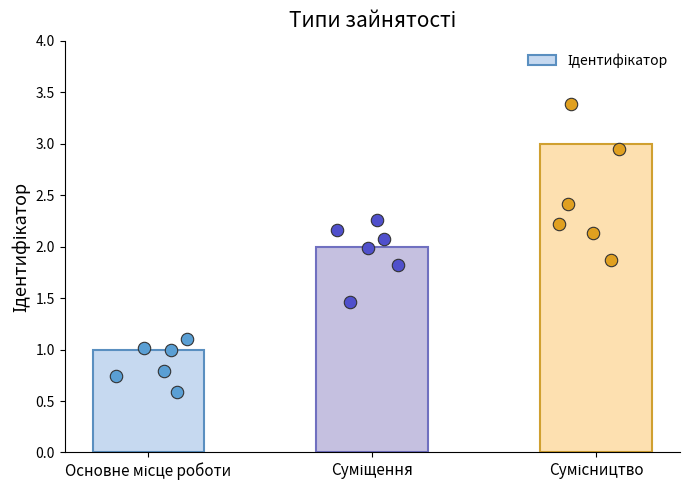

What is the change in value from Основне місце роботи to Суміщення?

+1